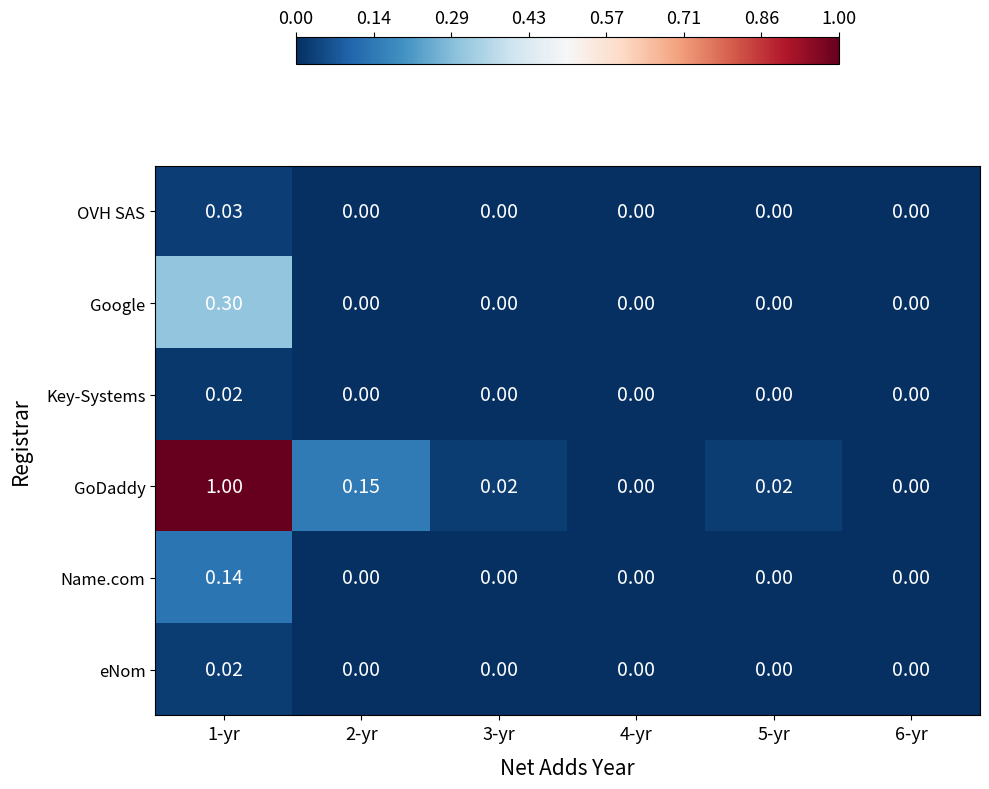

Which series has the widest spread of values?

GoDaddy